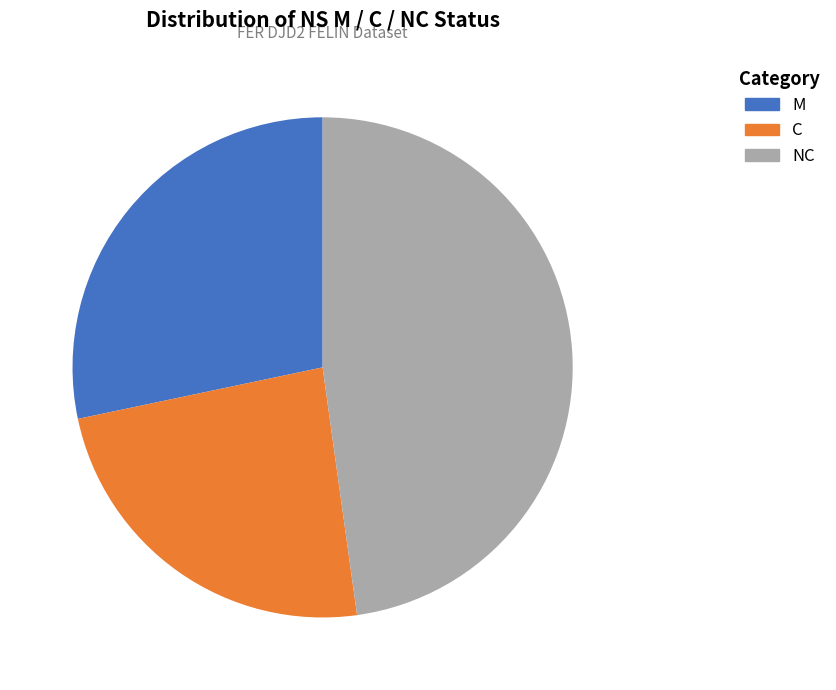

Combined, what portion of the pie is NC and M?

76.1%